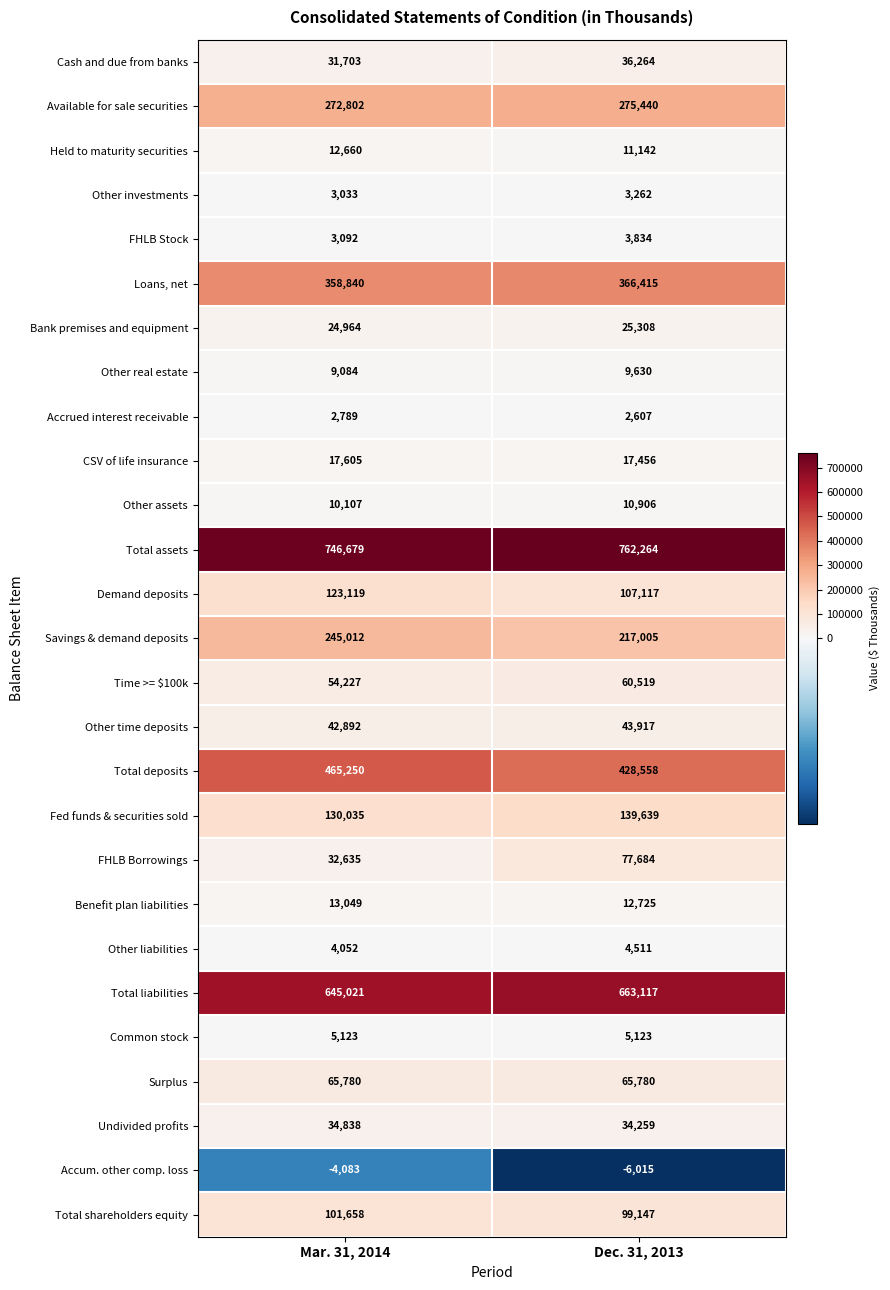

Which series has the largest range (max minus min)?

FHLB Borrowings